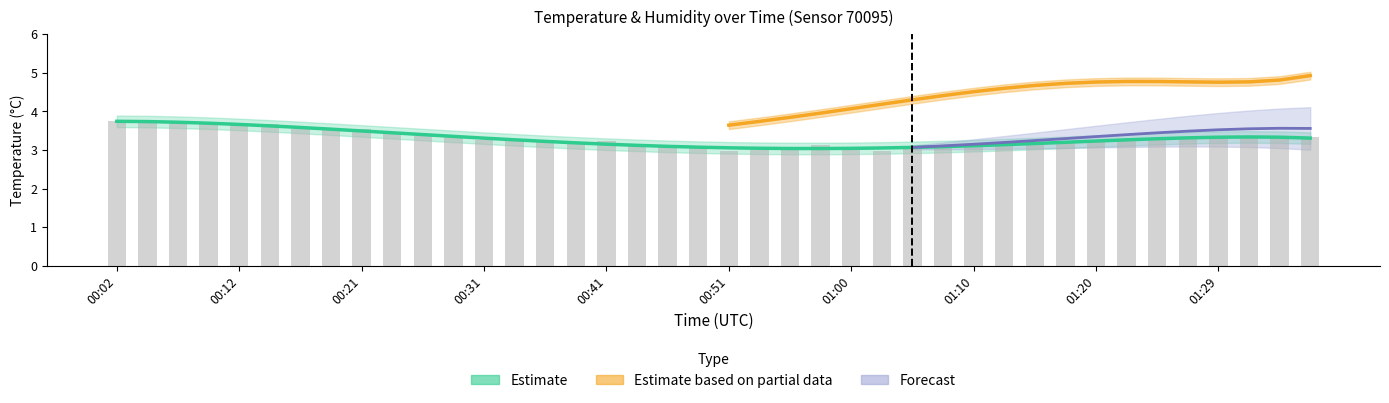

What is the ratio of the value at 00:19 to the value at 00:17?

1.0